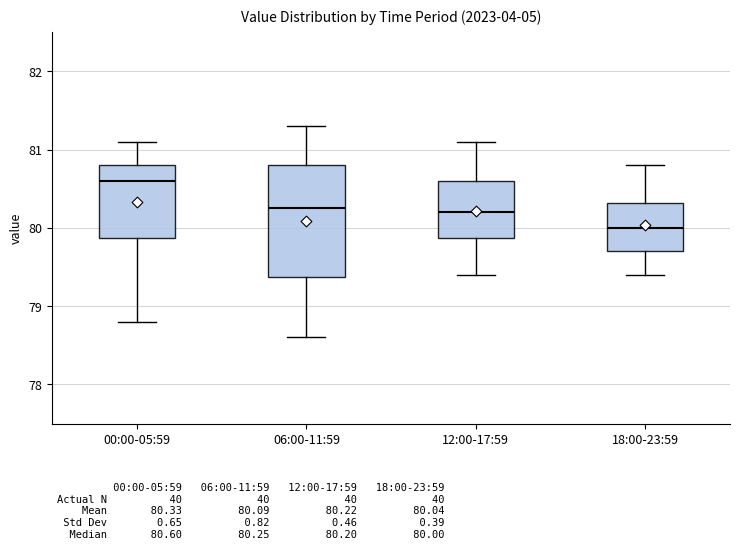

Where is the lower edge of the box for 12:00-17:59 on the y-axis? The values are not printed on the chart, so give them approximately, as read against the axis.

79.9